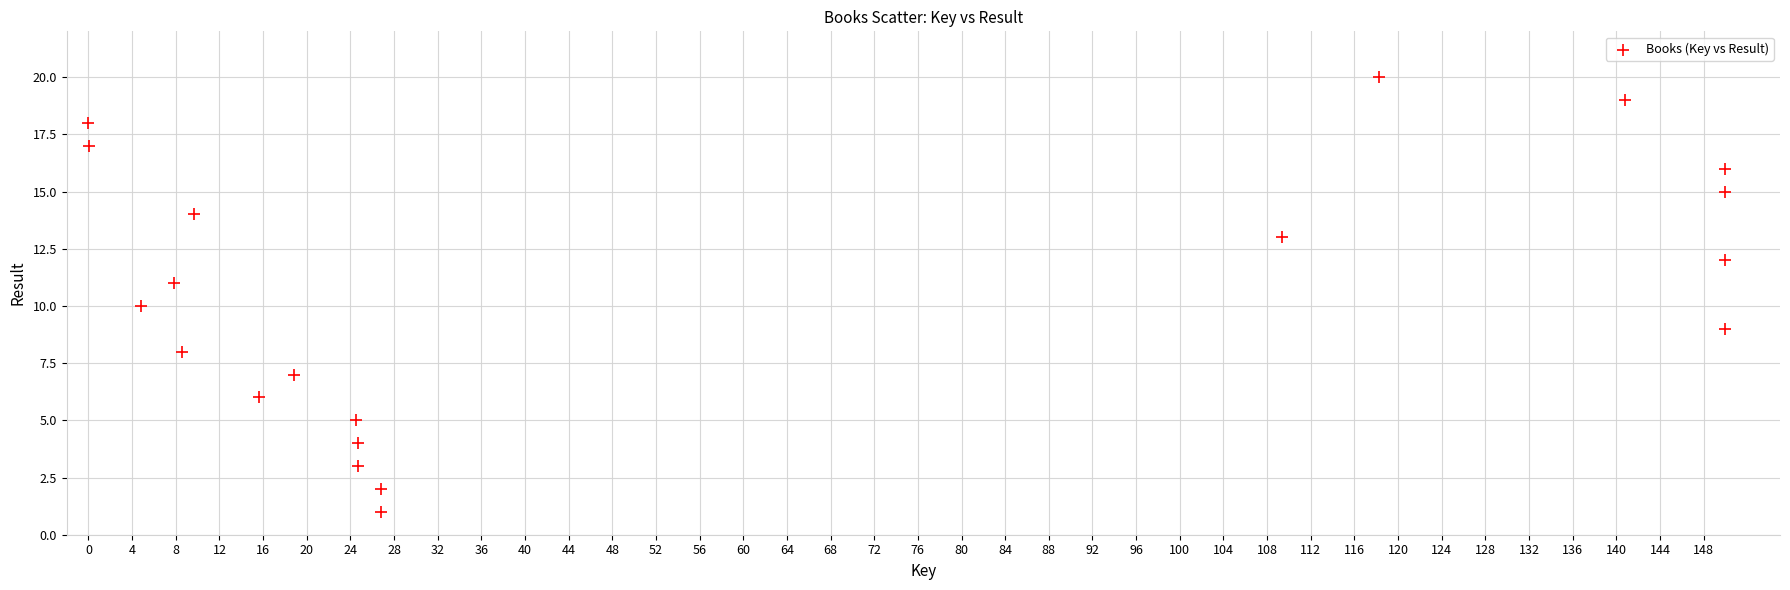

What is the range of Y values (max minus min)?

19